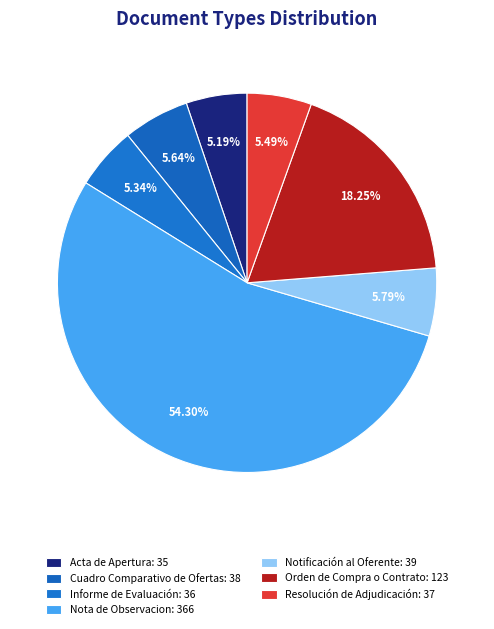

To the nearest percent, what percentage of the pie is Acta de Apertura?

5%